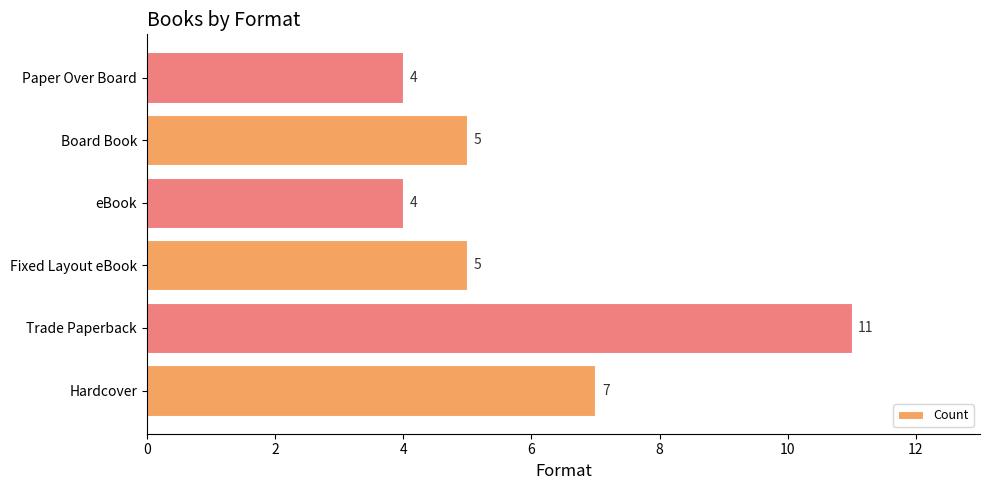

Reading bottom to top, transcribe all the data shown in this chart.

7	11	5	4	5	4